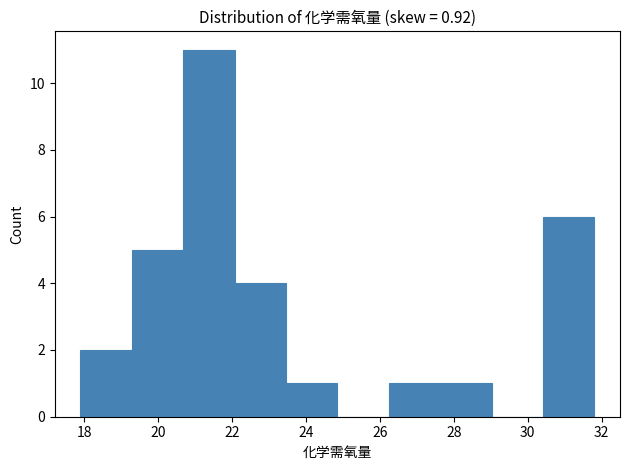

Reading left to right, transcribe this chart: for each bar, give the range it covers on the x-axis and its height. Neither the bar edges nor the heights are printed on the chart, so give them approximately, as read against the axes.

18.0 to 19.2: 2
19.2 to 20.6: 5
20.6 to 22.0: 11
22.0 to 23.4: 4
23.4 to 24.8: 1
24.8 to 26.2: 0
26.2 to 27.6: 1
27.6 to 29.0: 1
29.0 to 30.4: 0
30.4 to 31.8: 6